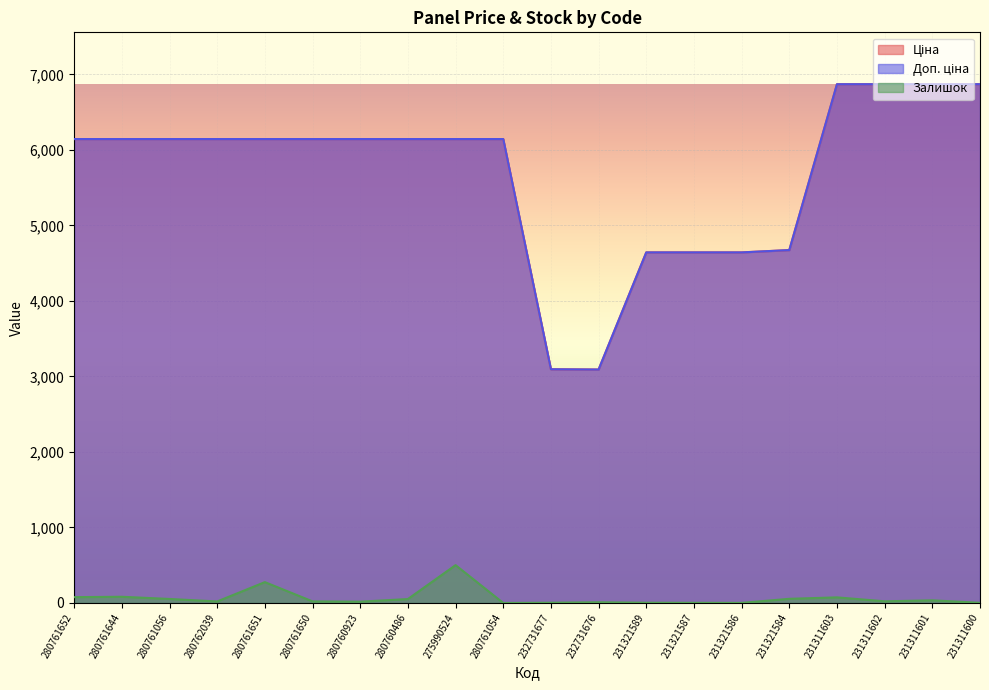

What is the lowest value of the Доп. ціна series?

3091.0